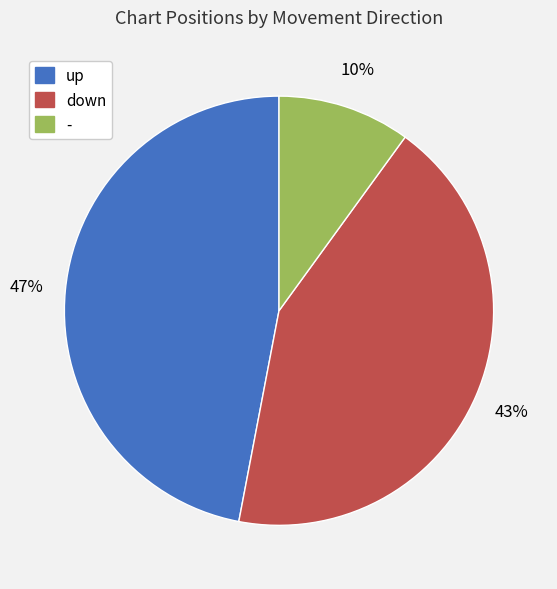

Rank the categories by value from highest to lowest.

up, down, -